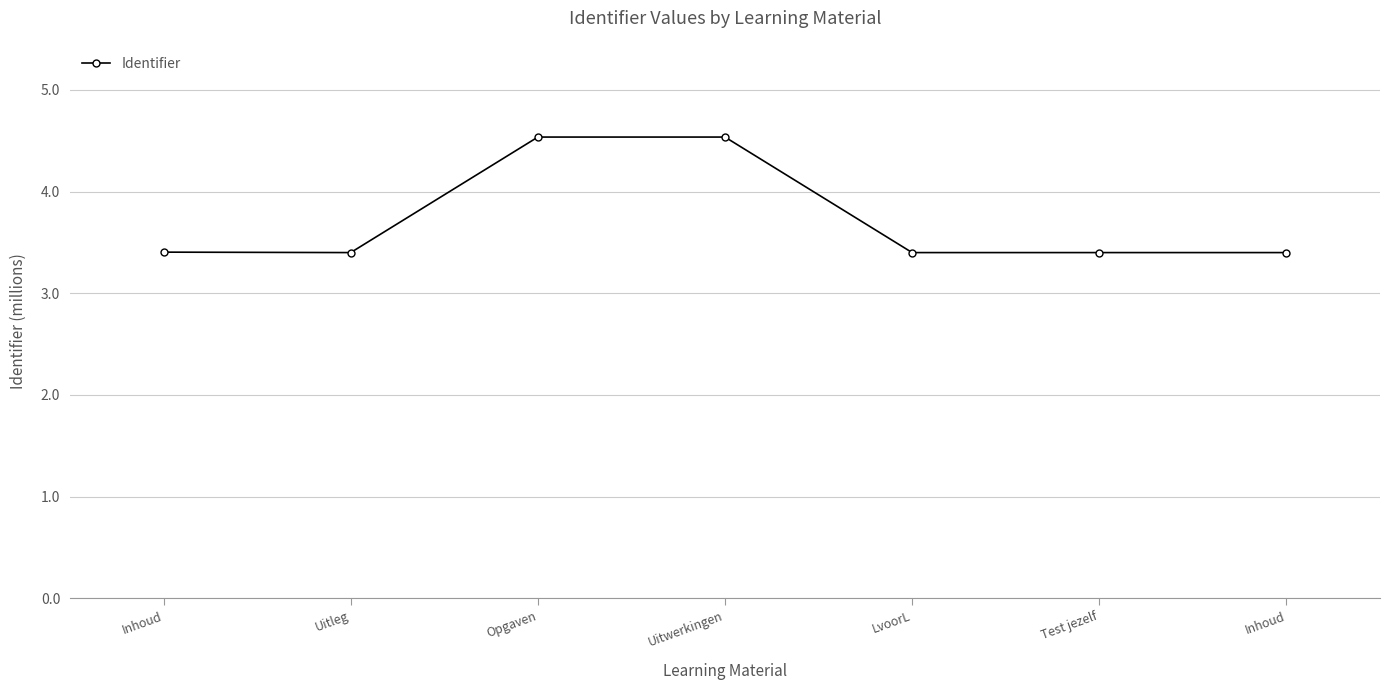

Which has a higher value, LvoorL or Uitleg?

LvoorL